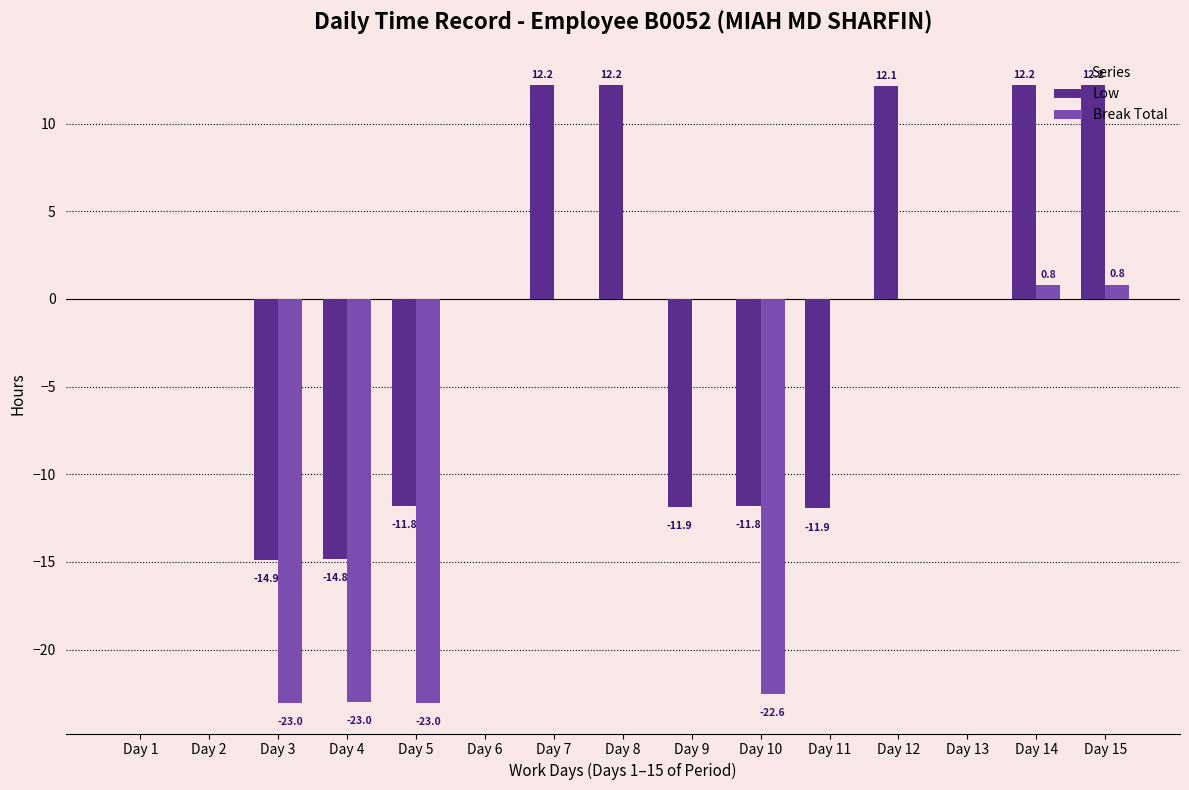

Are the bars horizontal?

No